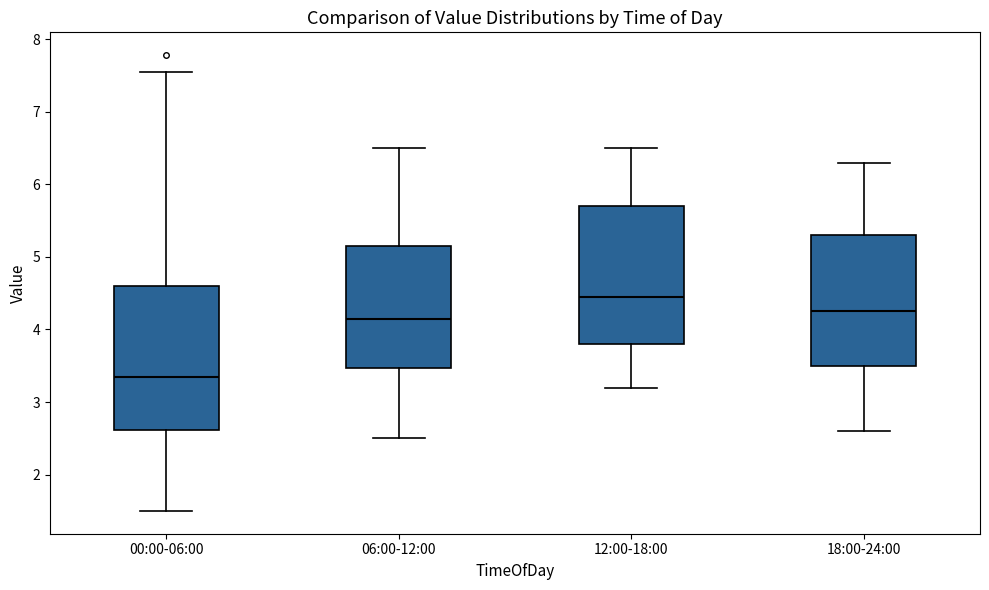

Where is the lower edge of the box for 18:00-24:00 on the y-axis? The values are not printed on the chart, so give them approximately, as read against the axis.

3.5